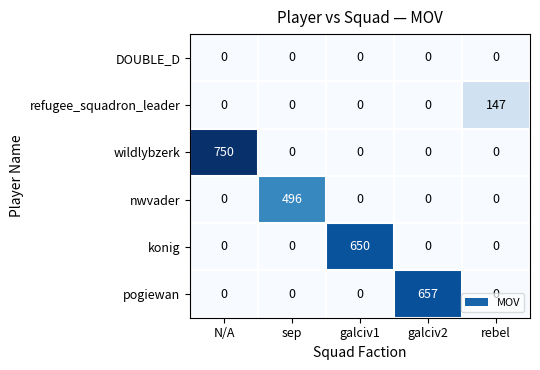

What is the total value across all series at galciv2?

657